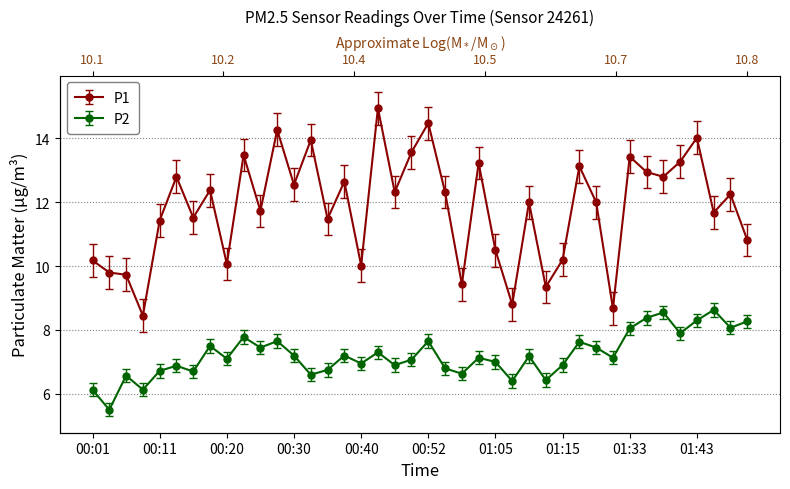

Read the P1 value at 00:18.

12.4